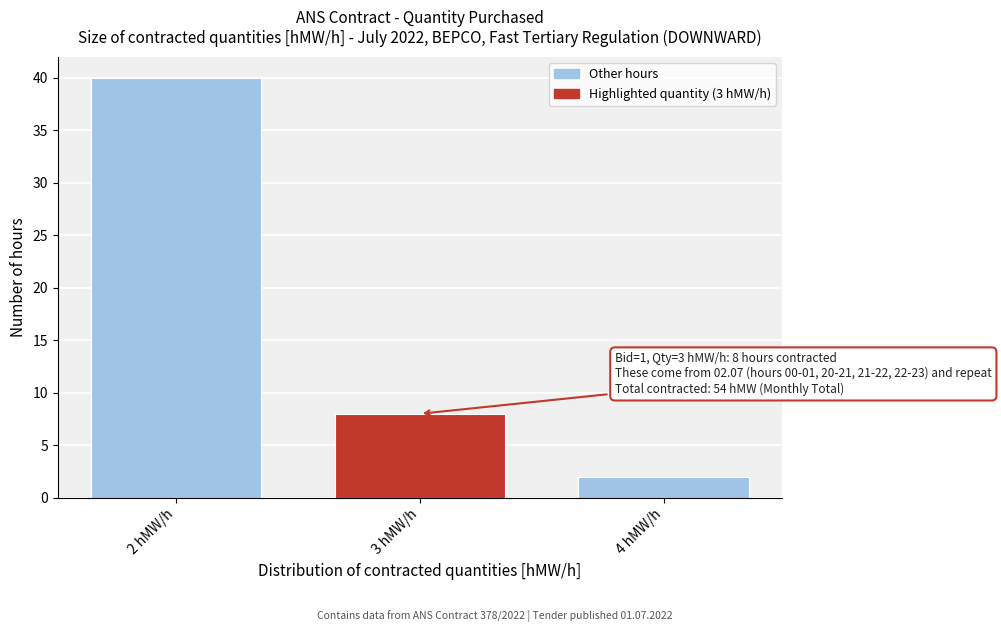

Reading left to right, list all the values displayed in this chart.

40	8	2